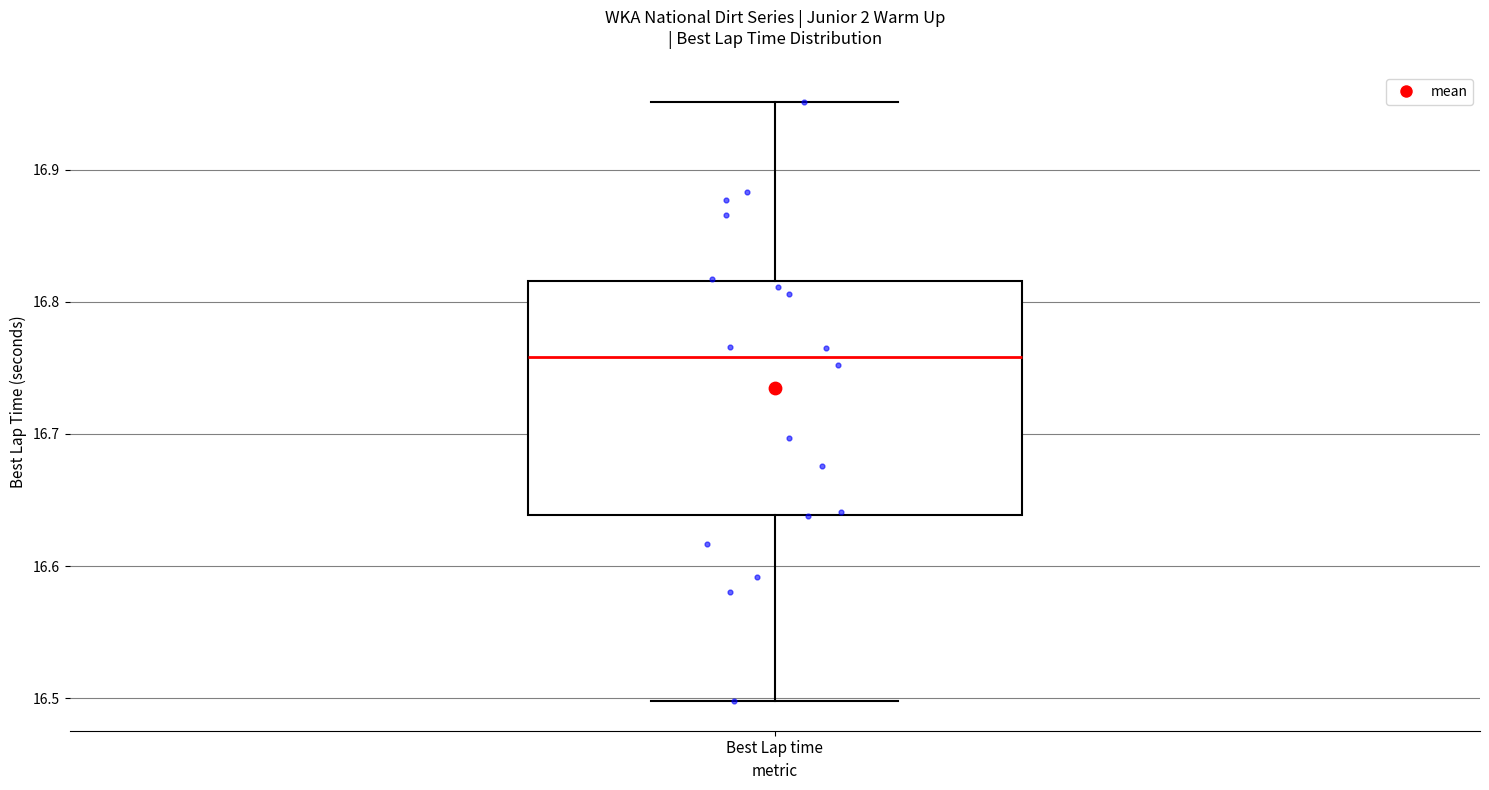

Where is the upper edge of the box for Best Lap time on the y-axis? The values are not printed on the chart, so give them approximately, as read against the axis.

16.82